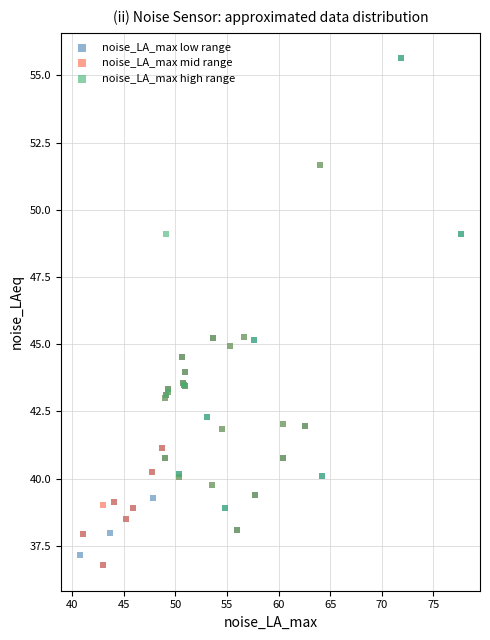

Which series has the widest spread of Y values?

noise_LA_max low range